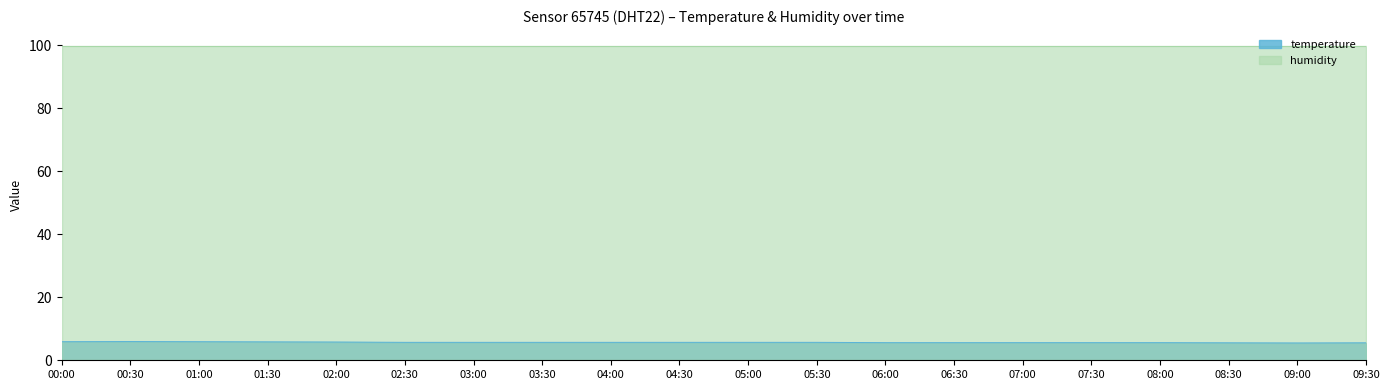

True or false: humidity and temperature intersect in this chart.

False